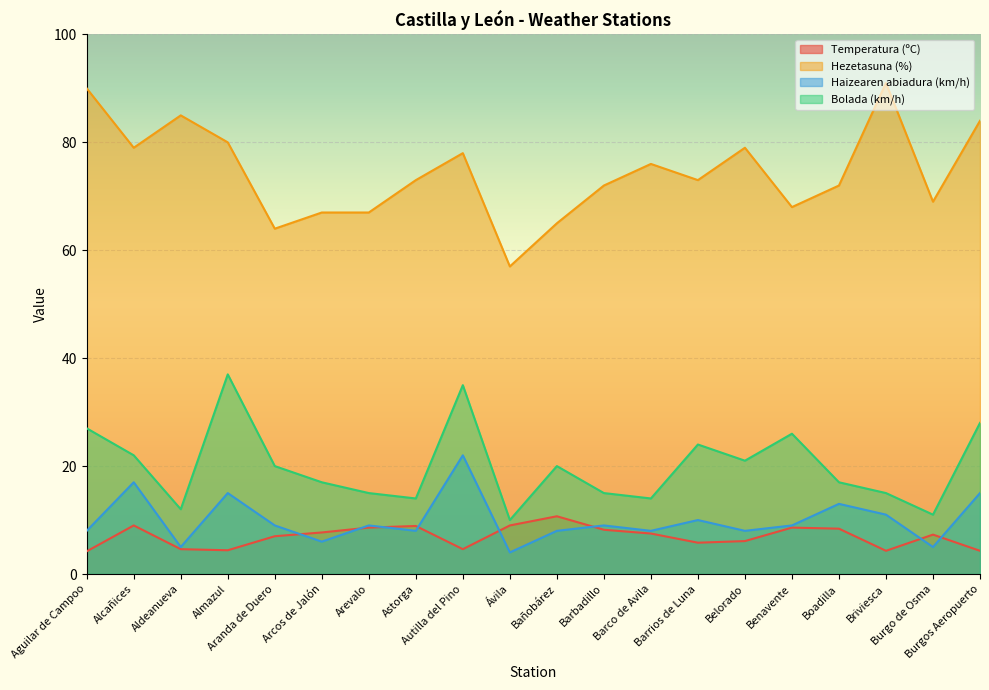

What is the spread (max minus min) of values at Burgos Aeropuerto?

79.7